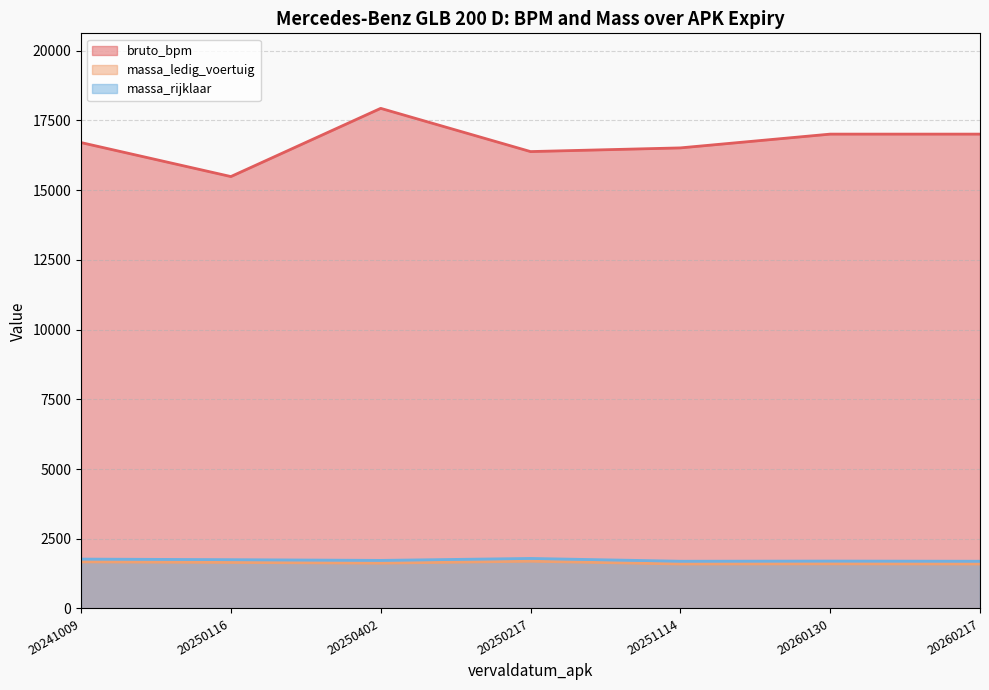

Where does the massa_rijklaar series first go above 1724?

20241009